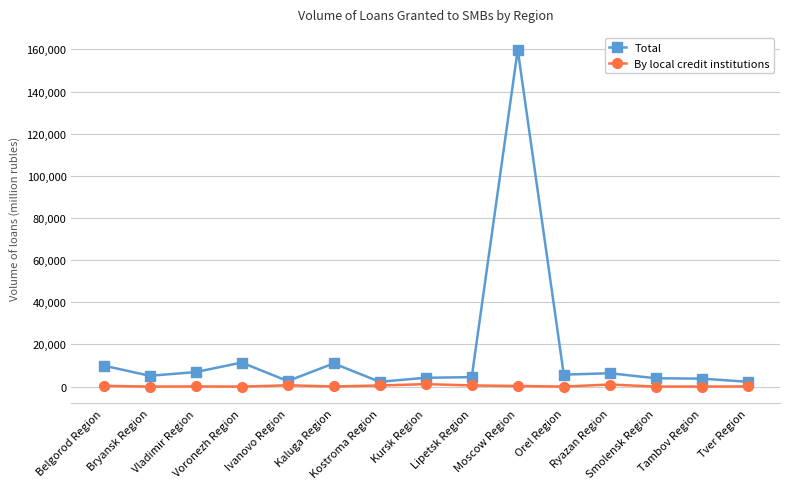

True or false: Total has more than 2 interior local peaks.

True